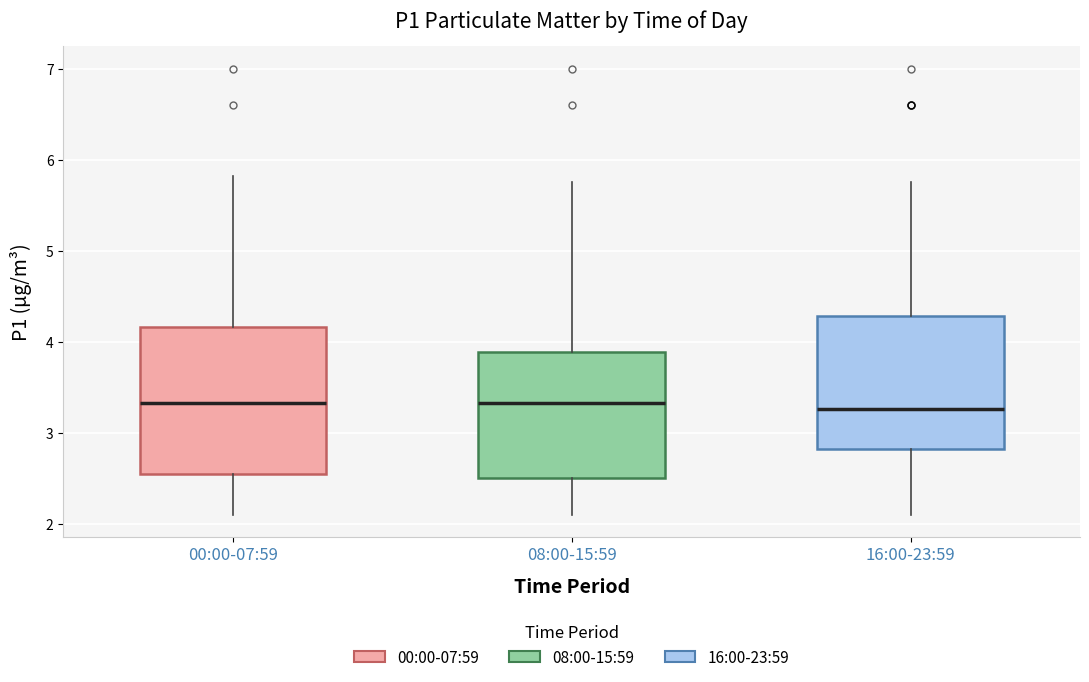

Reading left to right, transcribe this box plot: for each box, give where its median line is, the range the box spans, and where its two whiskers end, as read against the y-axis. The values are not printed on the chart, so give them approximately, as read against the axis.

00:00-07:59: median 3.3, box 2.6 to 4.2, whiskers 2.1 to 5.8
08:00-15:59: median 3.3, box 2.5 to 3.9, whiskers 2.1 to 5.8
16:00-23:59: median 3.3, box 2.8 to 4.3, whiskers 2.1 to 5.8